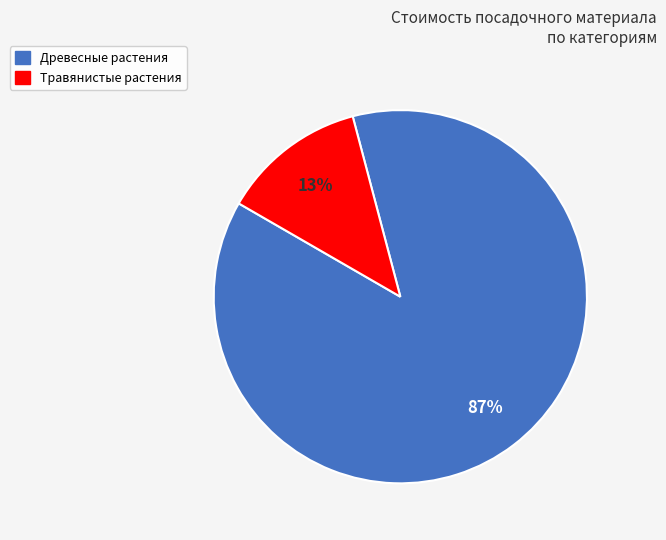

What is the majority slice?

Древесные растения